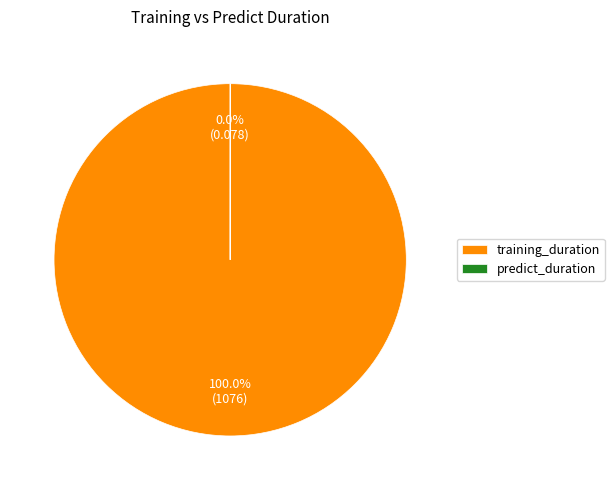

What percentage is the training_duration slice, to the nearest percent?

100%